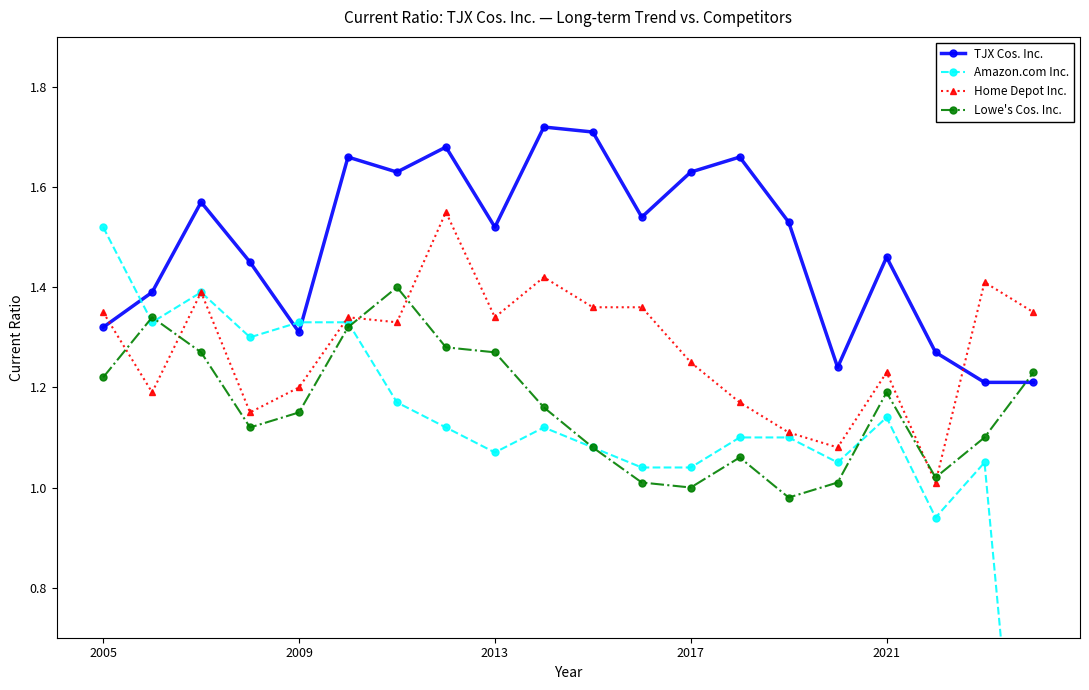

Which series ends up on top after the final intersection of TJX Cos. Inc. and Lowe's Cos. Inc.?

Lowe's Cos. Inc.